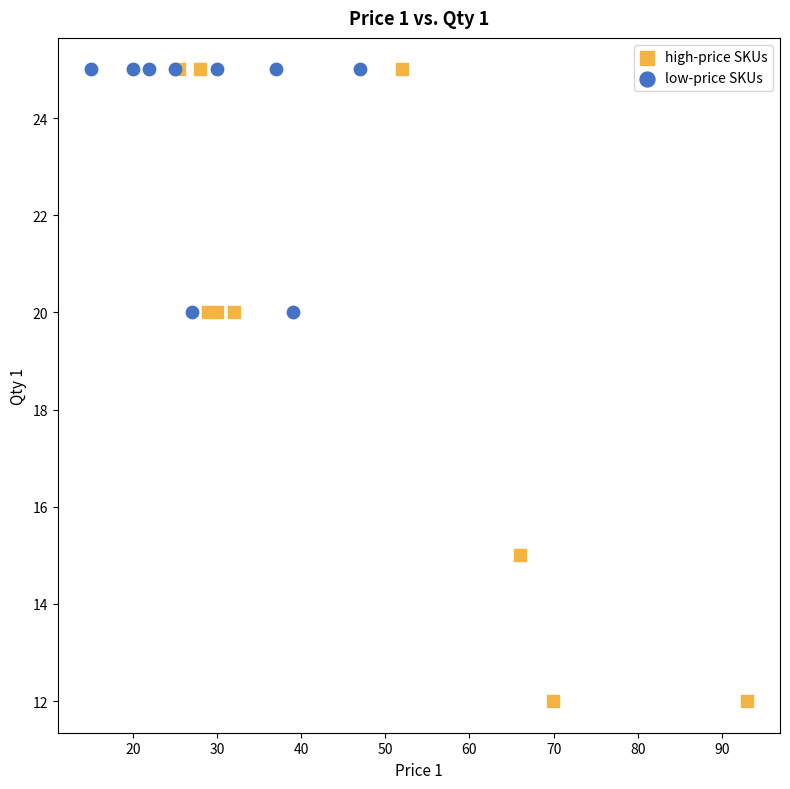

Which series has the widest spread of Y values?

high-price SKUs